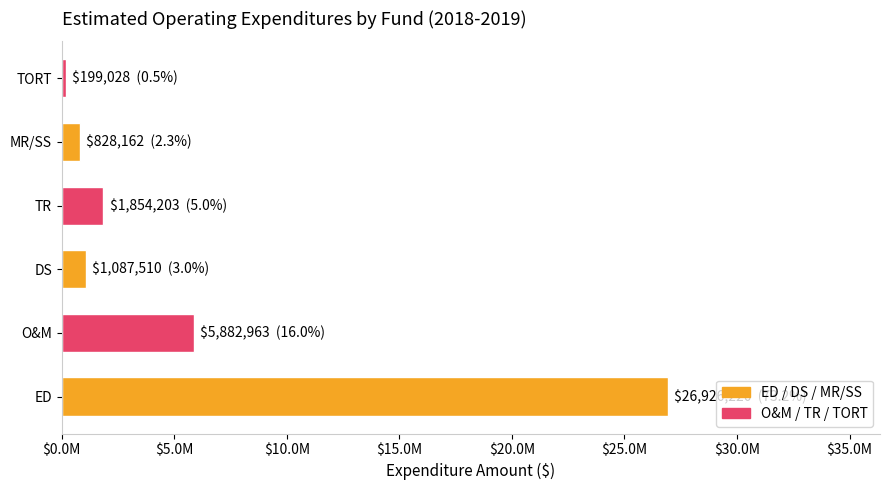

Does the chart contain stacked bars?

No